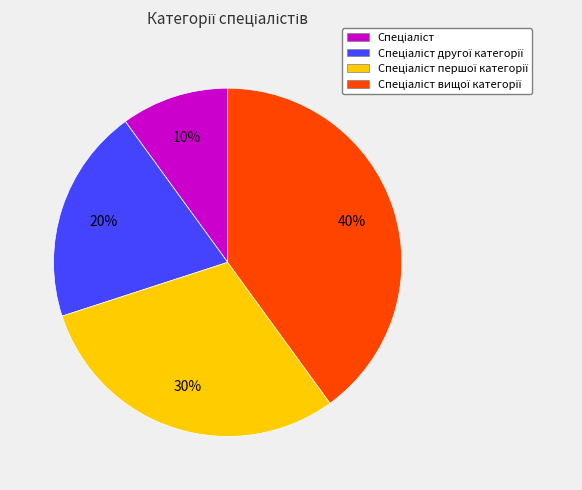

To the nearest percent, what is the average slice percentage?

25%